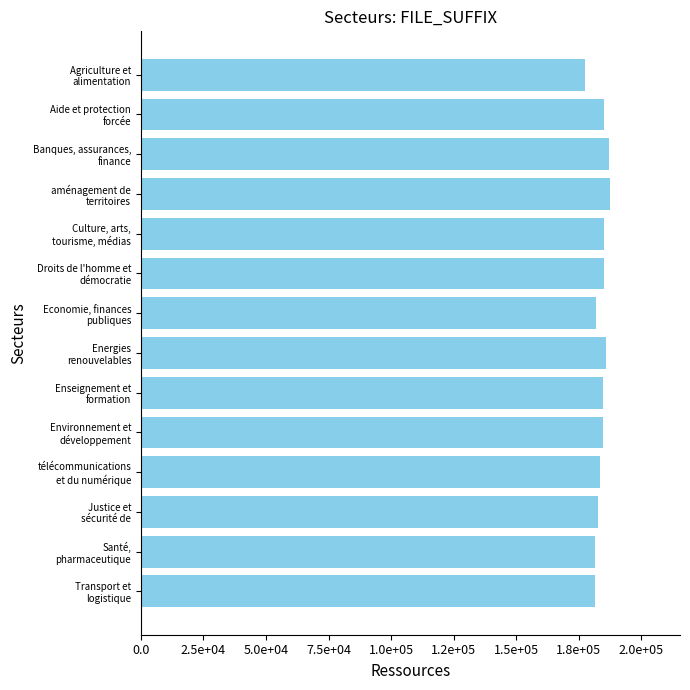

Does the chart contain any negative values?

No